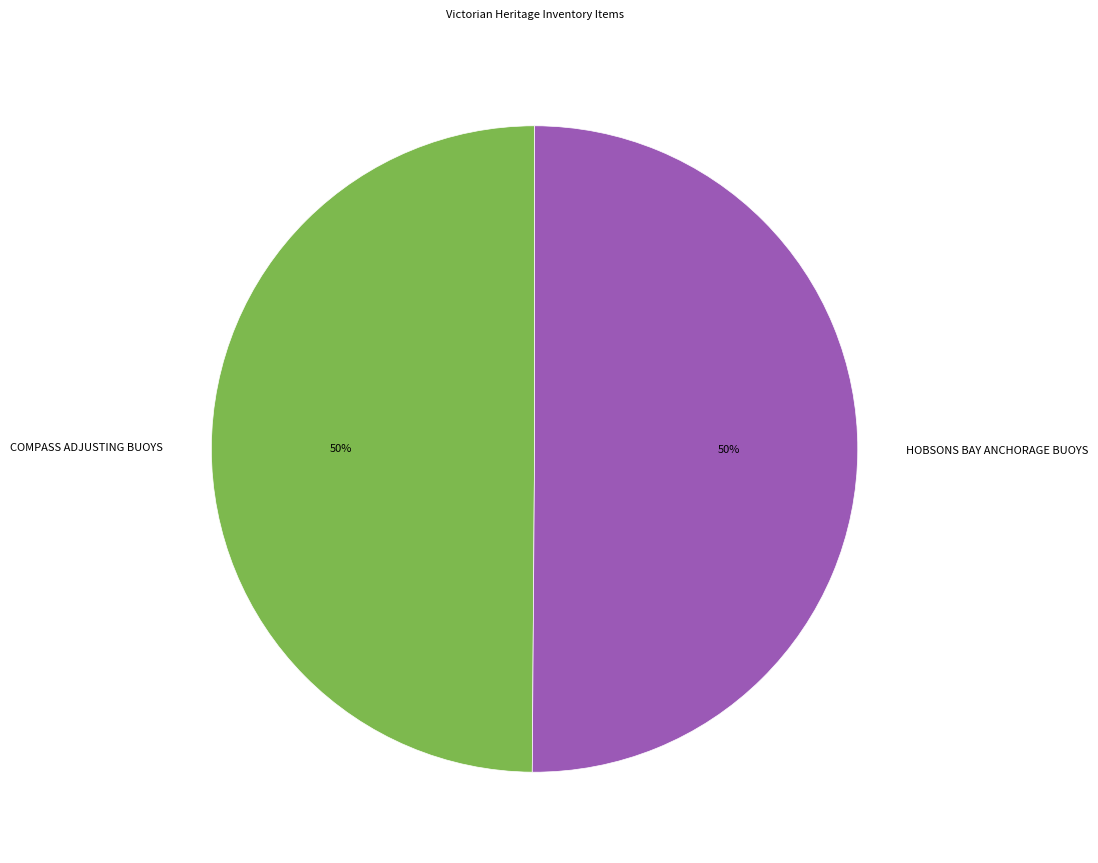

Combined, do HOBSONS BAY ANCHORAGE BUOYS and COMPASS ADJUSTING BUOYS account for over 50%?

Yes